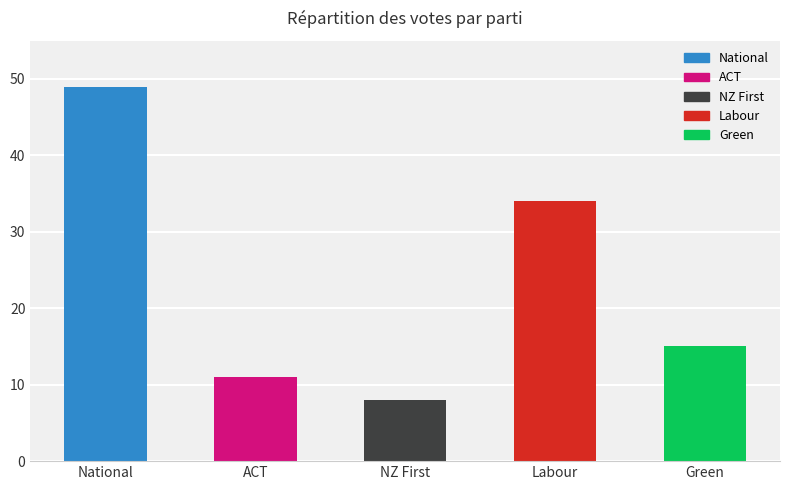

What is the greatest value displayed?

49